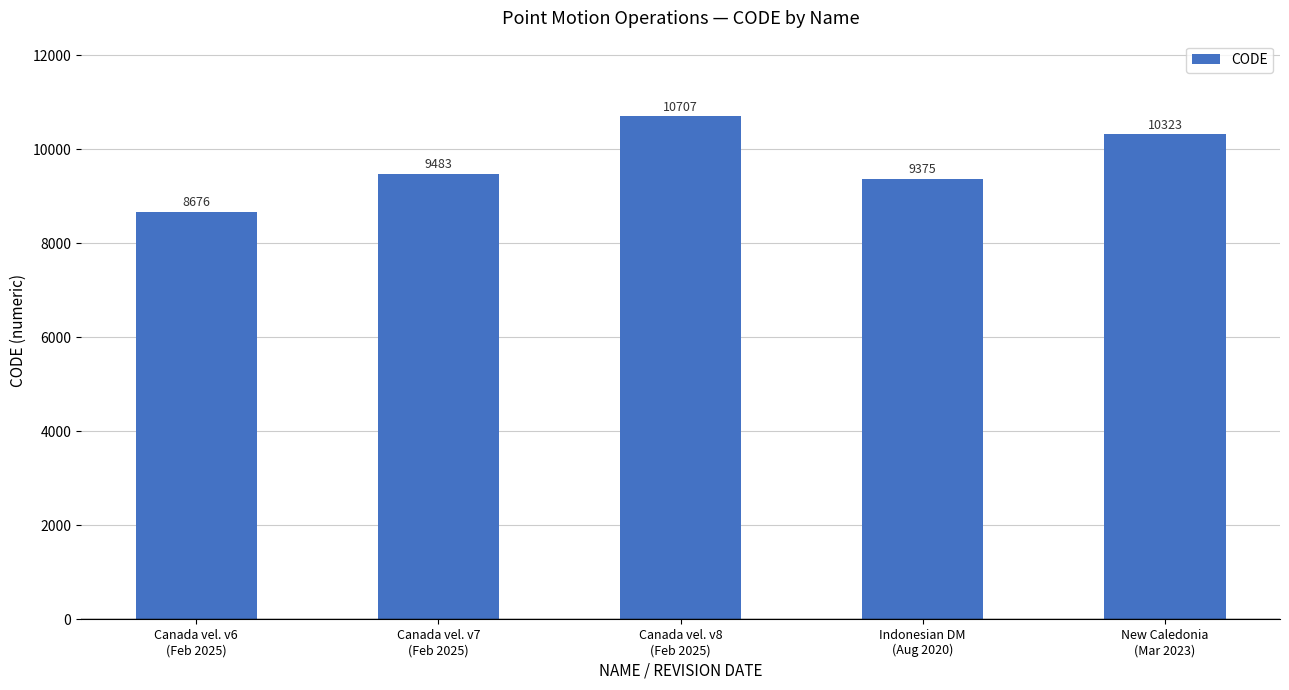

What is the label of the 4th bar from the left?

Indonesian DM
(Aug 2020)